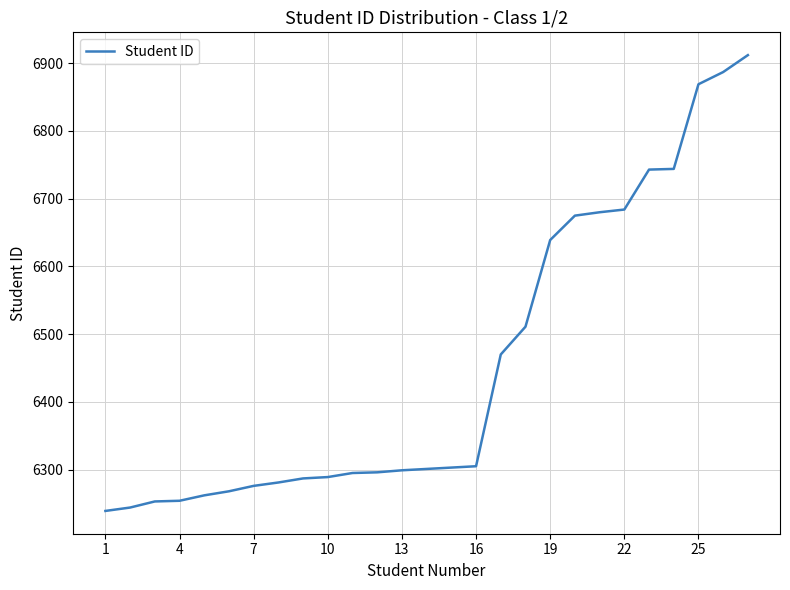

What is the maximum value shown in the chart?

6912